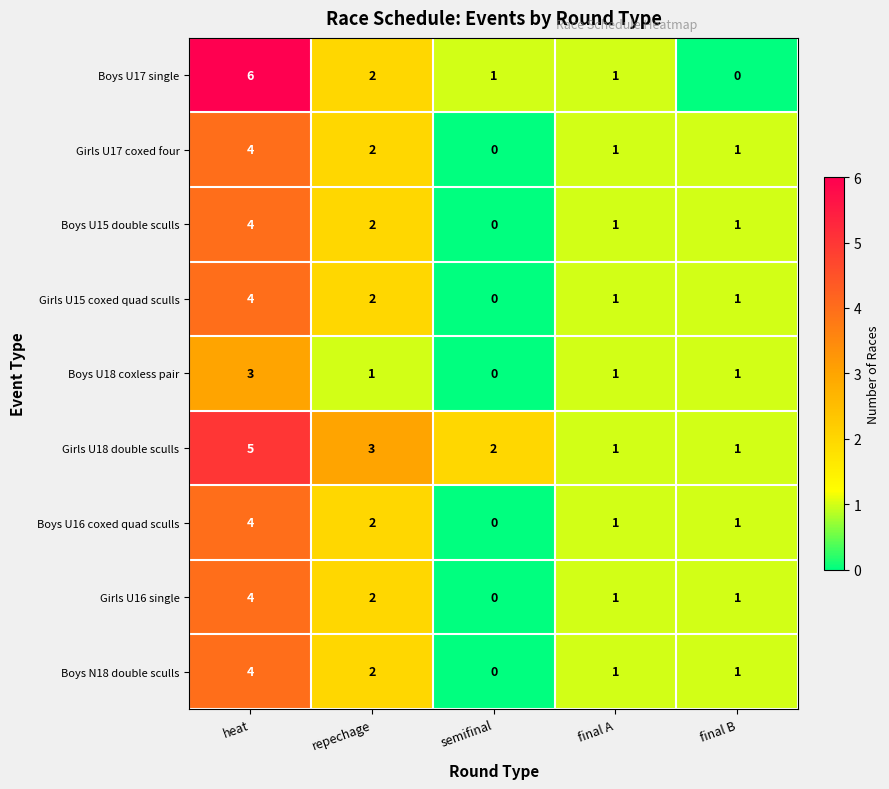

True or false: Boys U15 double sculls has a value of 1 at final A.

True